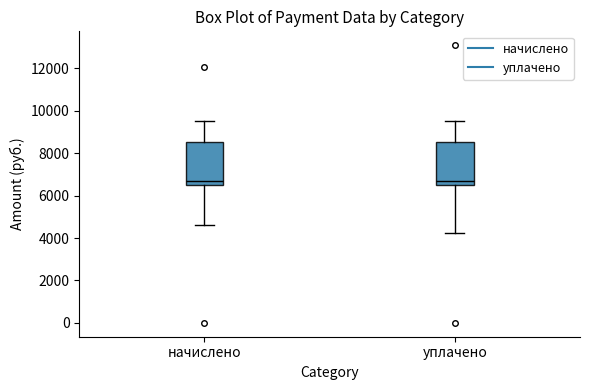

Where does the lower whisker of the box for начислено end on the y-axis? The values are not printed on the chart, so give them approximately, as read against the axis.

4600